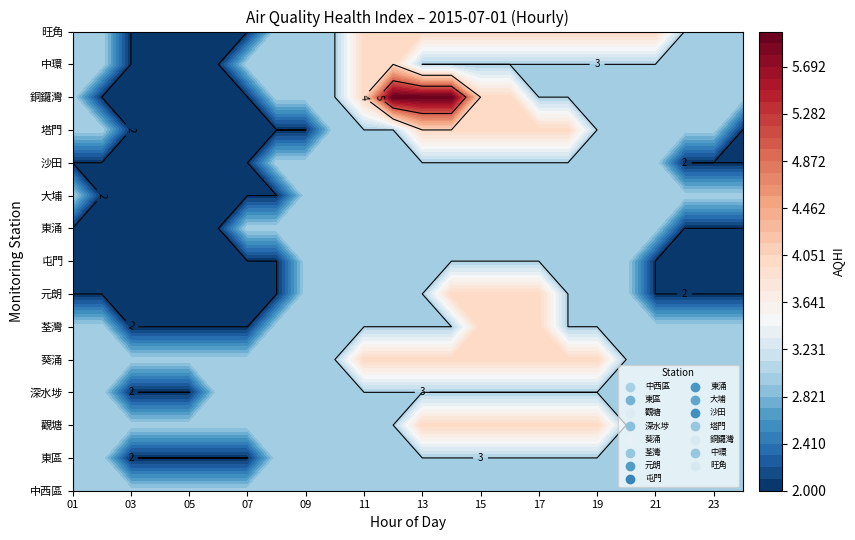

At how many categories does at least one series exceed 5?

3